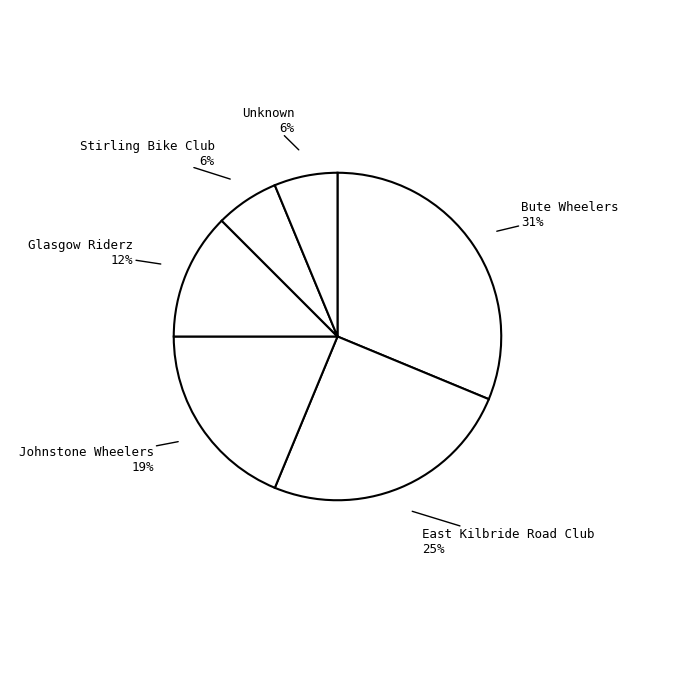

How many segments does this pie chart have?

6